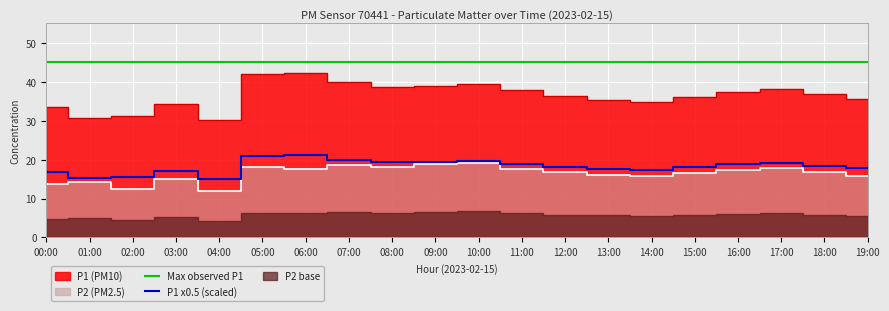

The P2 series shows 29.5 at 17:00. True or false?

False